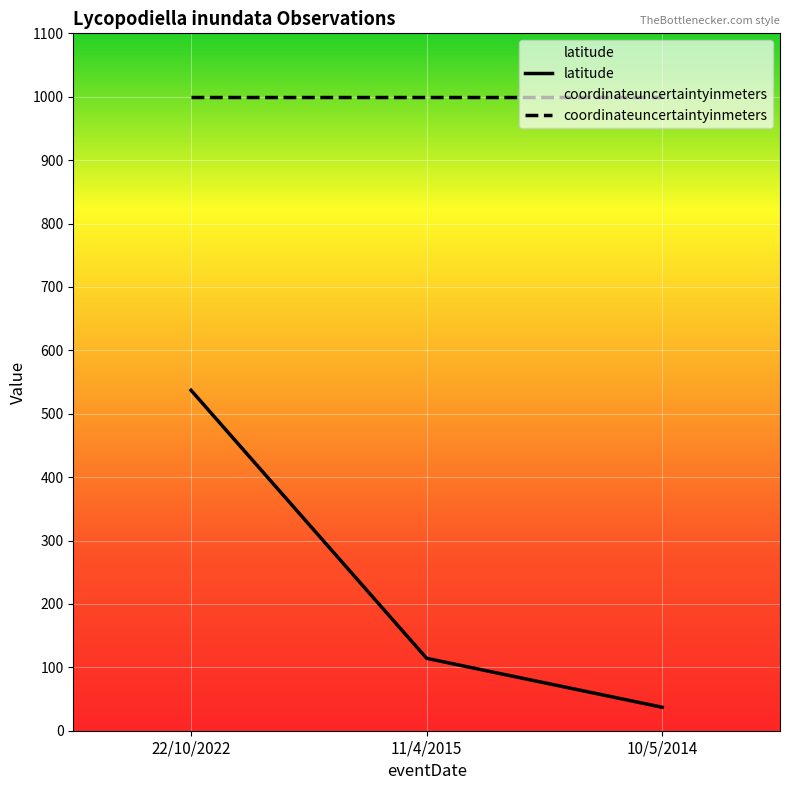

What is the total value across all series at 22/10/2022?

1537.0